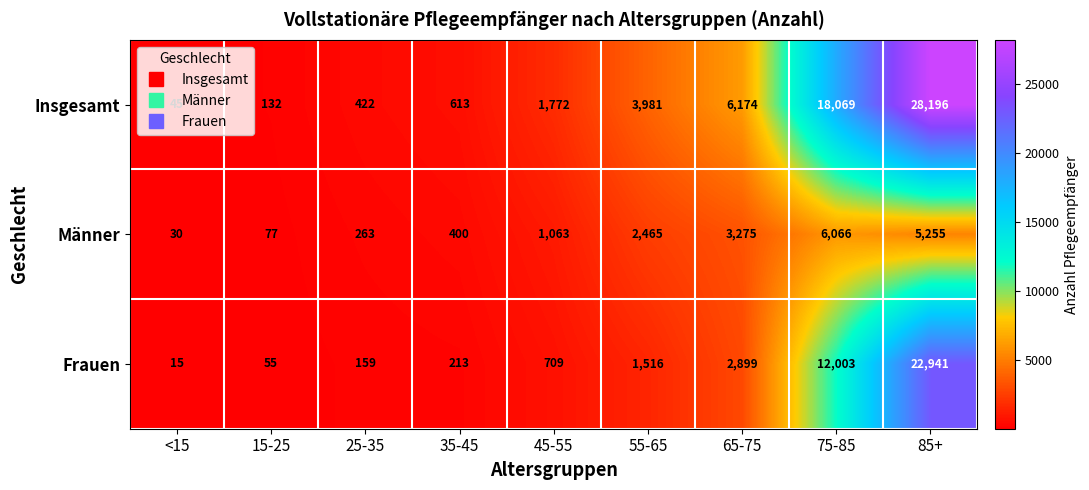

What is the sum of all Männer values?

18894